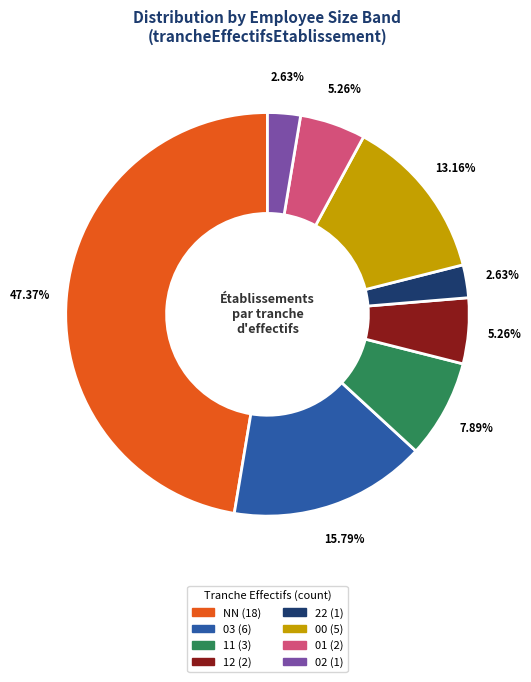

To the nearest percent, what percentage of the pie is 12?

5%